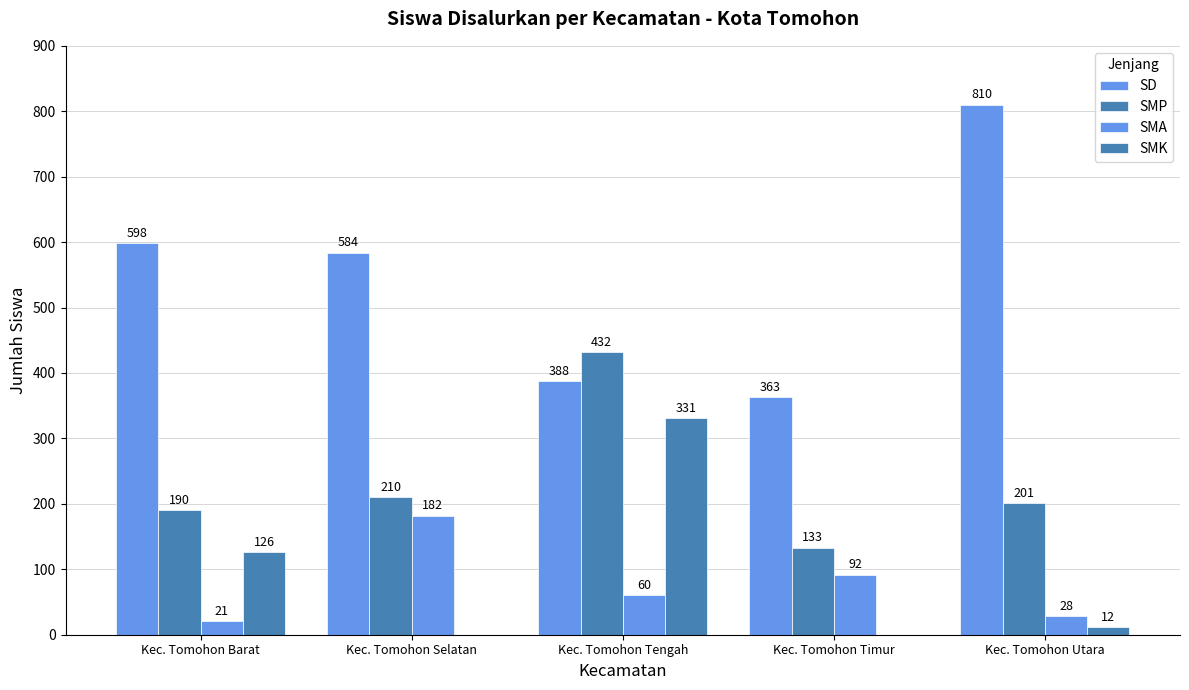

Reading left to right, extract all data points from this chart.

SD: 598	584	388	363	810
SMP: 190	210	432	133	201
SMA: 21	182	60	92	28
SMK: 126	0	331	0	12